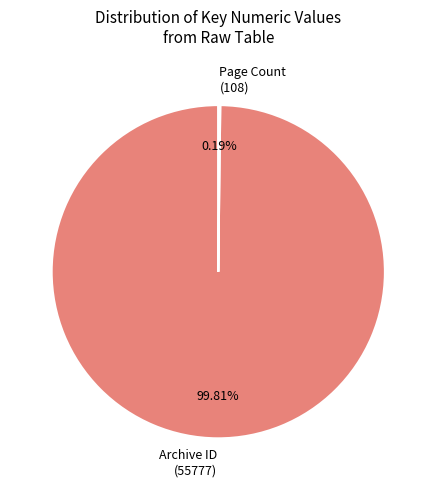

Is there a majority slice in this chart?

Yes